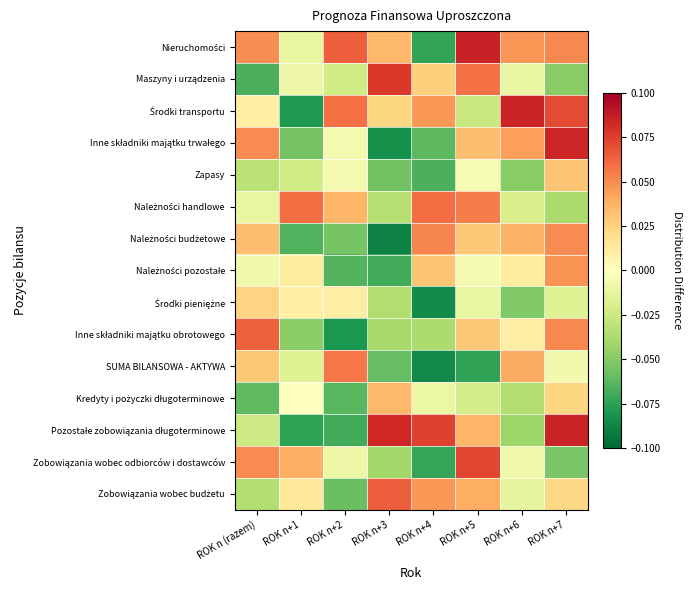

What is the maximum value shown in the chart?

0.1